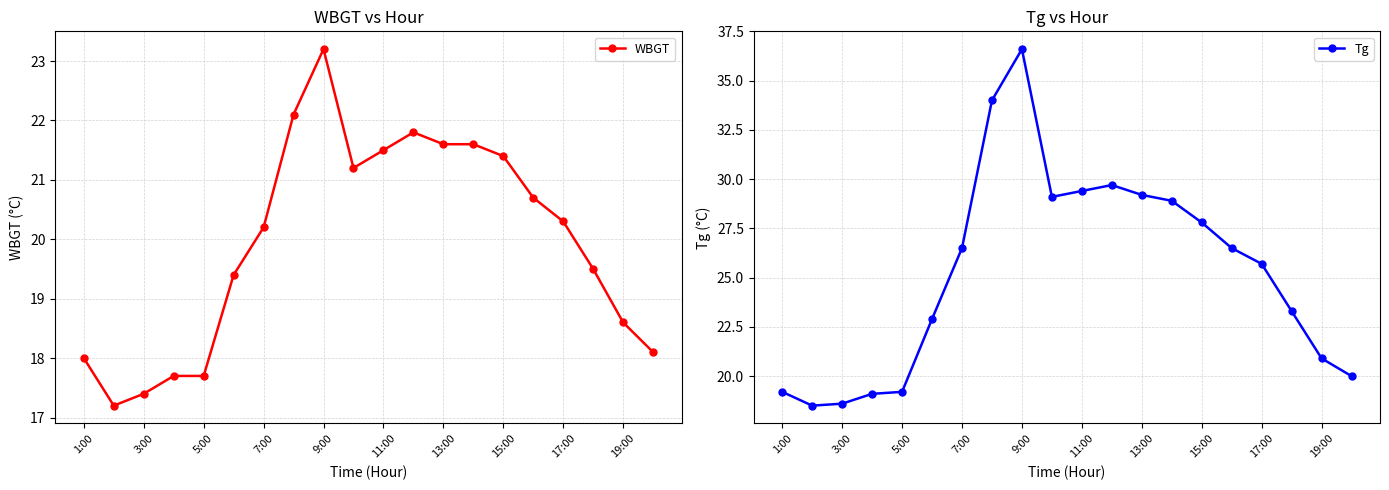

Rank the series by their average value, from highest to lowest.

Tg, WBGT